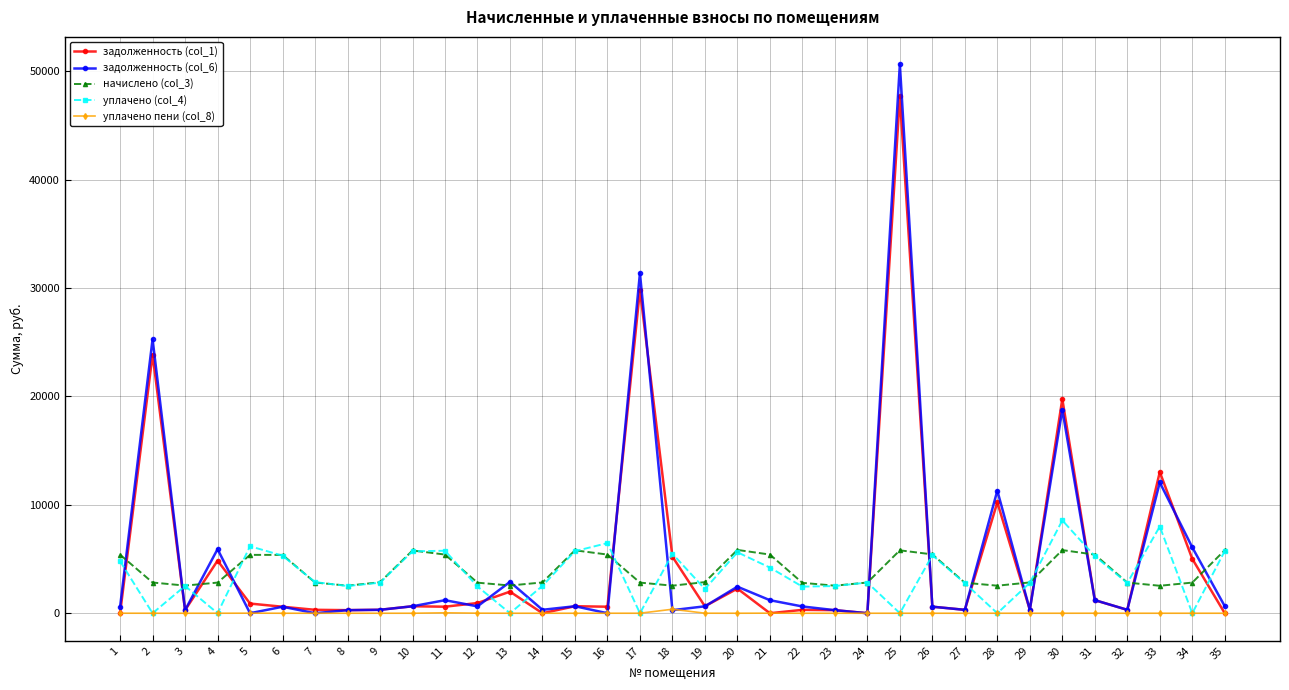

Is the value of задолженность (col_6) at 16 greater than the value of задолженность (col_1) at 19?

No